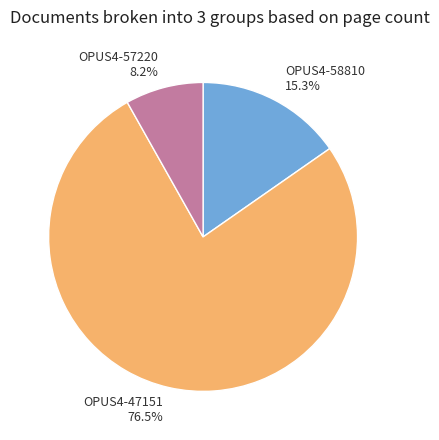

What is the smallest slice in the pie chart?

OPUS4-57220